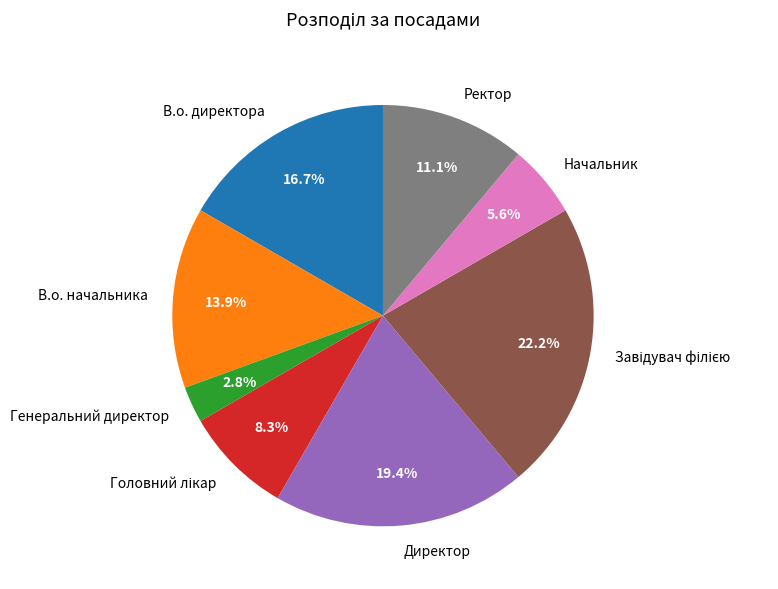

What percentage is NOT represented by Генеральний директор?

97.2%